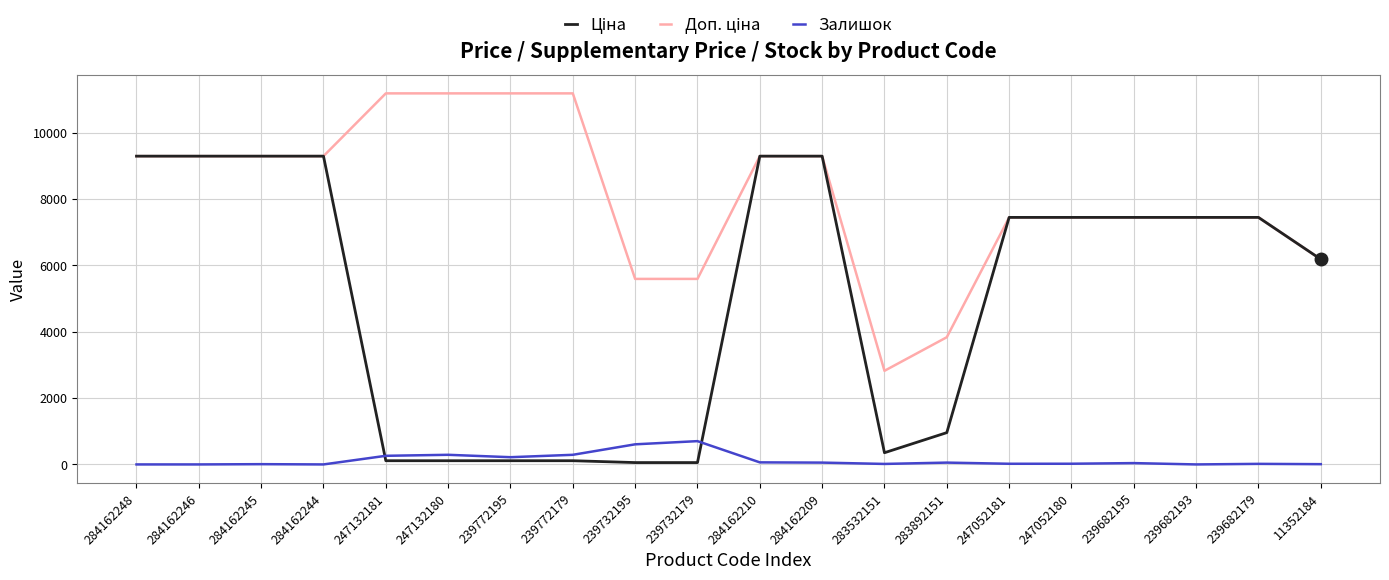

What is the total value across all series at 284162246?

18580.9